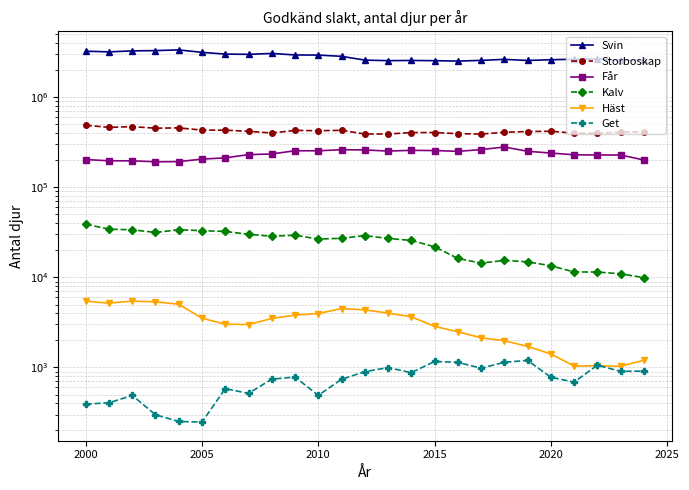

How many data points in Kalv are less than 27091?

12